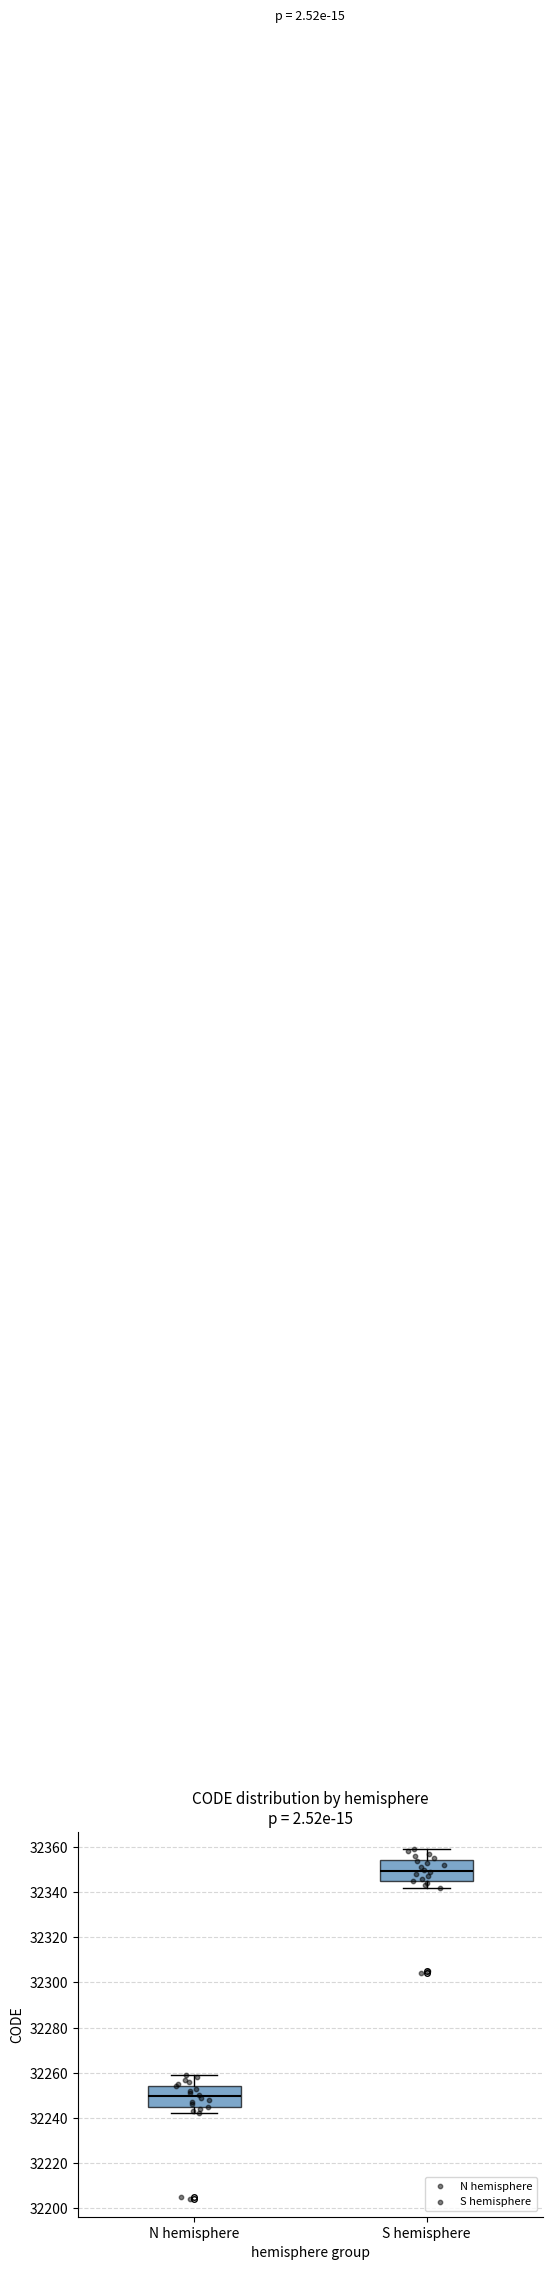

Reading left to right, read every box against the y-axis: the position of its median line, the range the box covers, and the ends of its whiskers. The values are not printed on the chart, so give them approximately, as read against the axis.

N hemisphere: median 32250, box 32244 to 32254, whiskers 32242 to 32260
S hemisphere: median 32350, box 32344 to 32354, whiskers 32342 to 32360